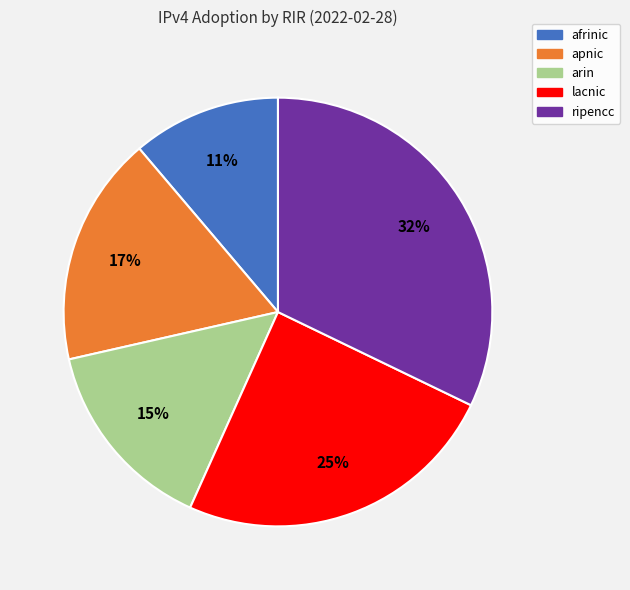

Do afrinic and arin together represent more than half of the pie?

No